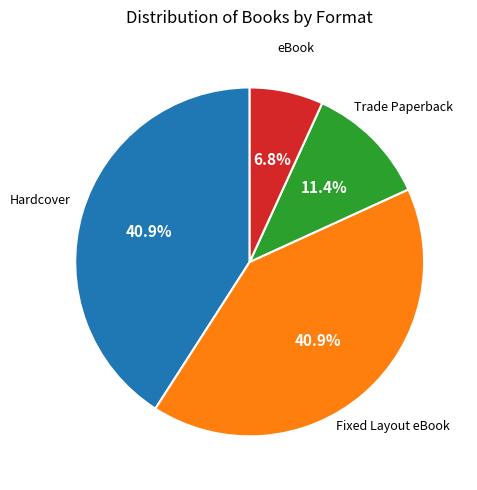

Is there a majority slice in this chart?

No